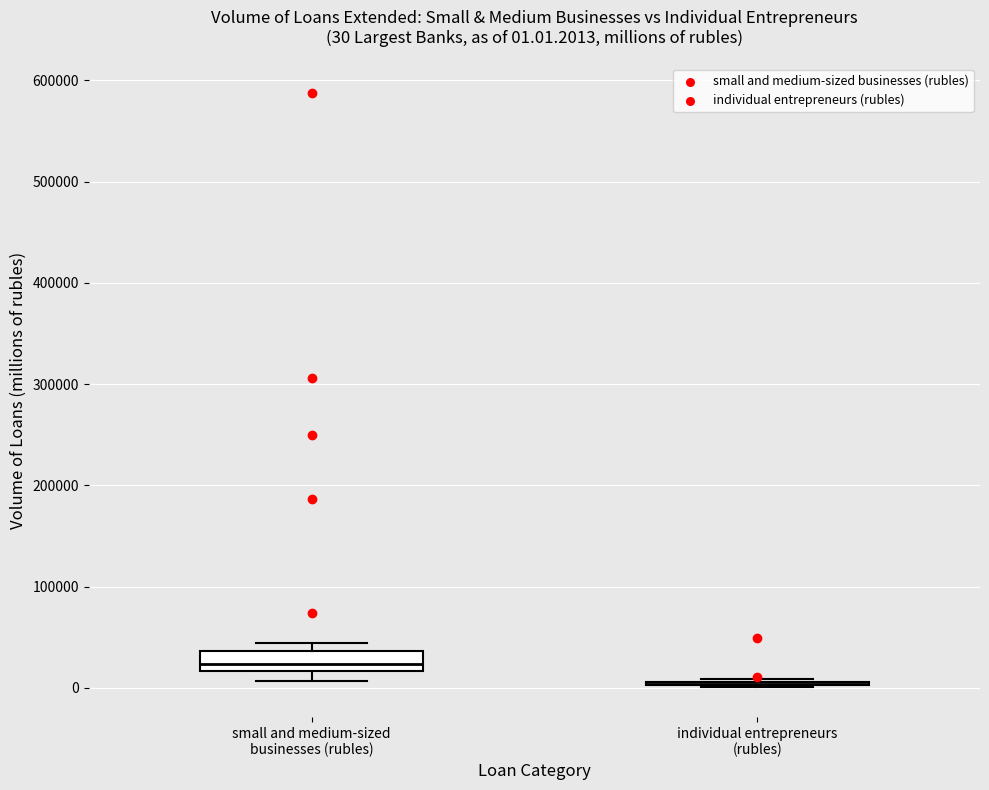

Comparing the boxes themselves (not the whiskers), which one is the tallest?

small and medium-sized businesses (rubles)